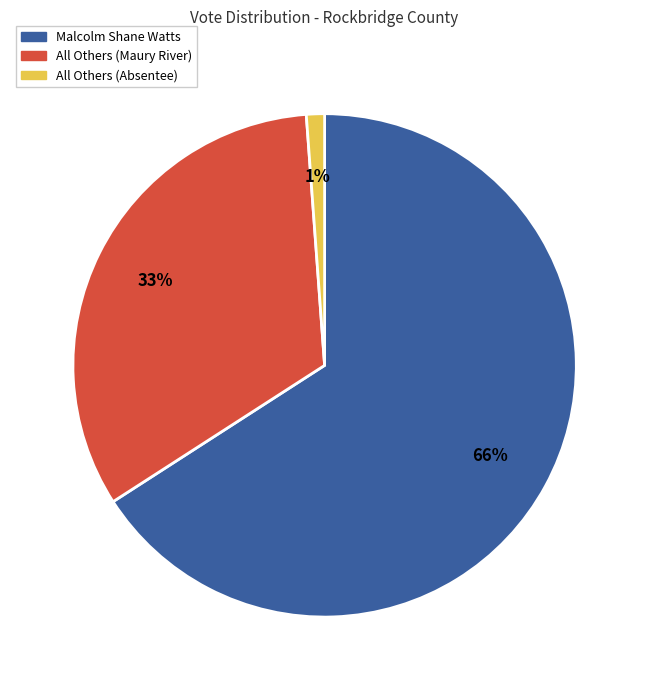

What is the smallest slice in the pie chart?

All Others (Absentee)